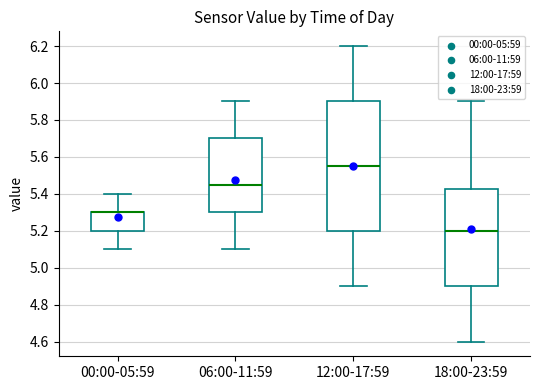

Which box is the tallest, from its lower edge to its upper edge?

12:00-17:59